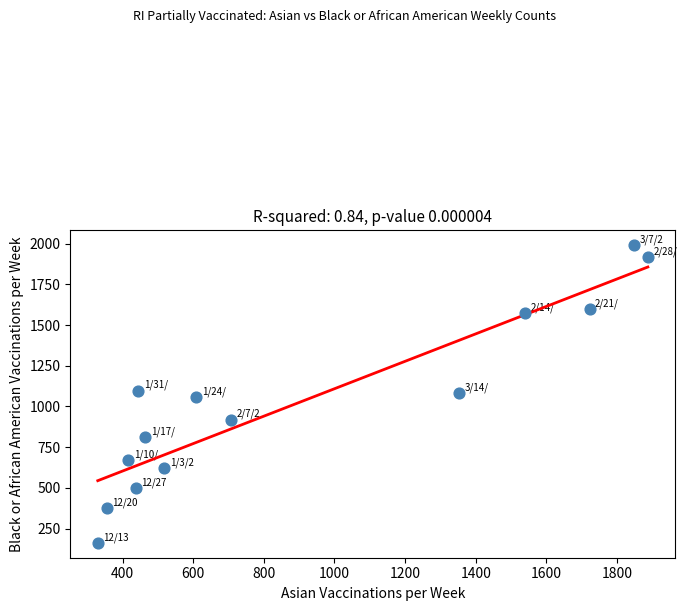

What is the range of X values (max minus min)?

1557